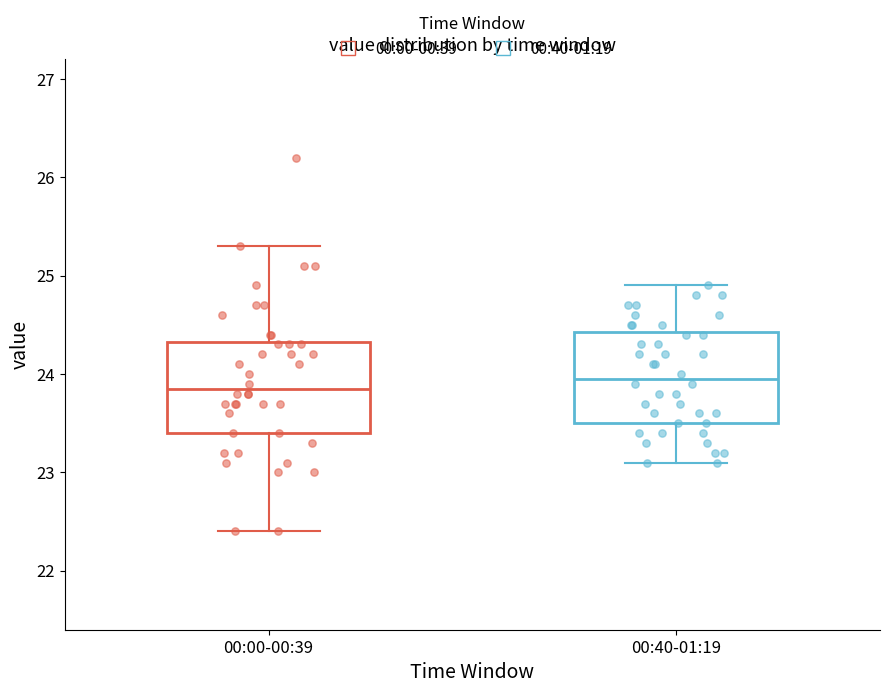

Where does the median line of the box for 00:00-00:39 sit on the y-axis? The values are not printed on the chart, so give them approximately, as read against the axis.

23.9